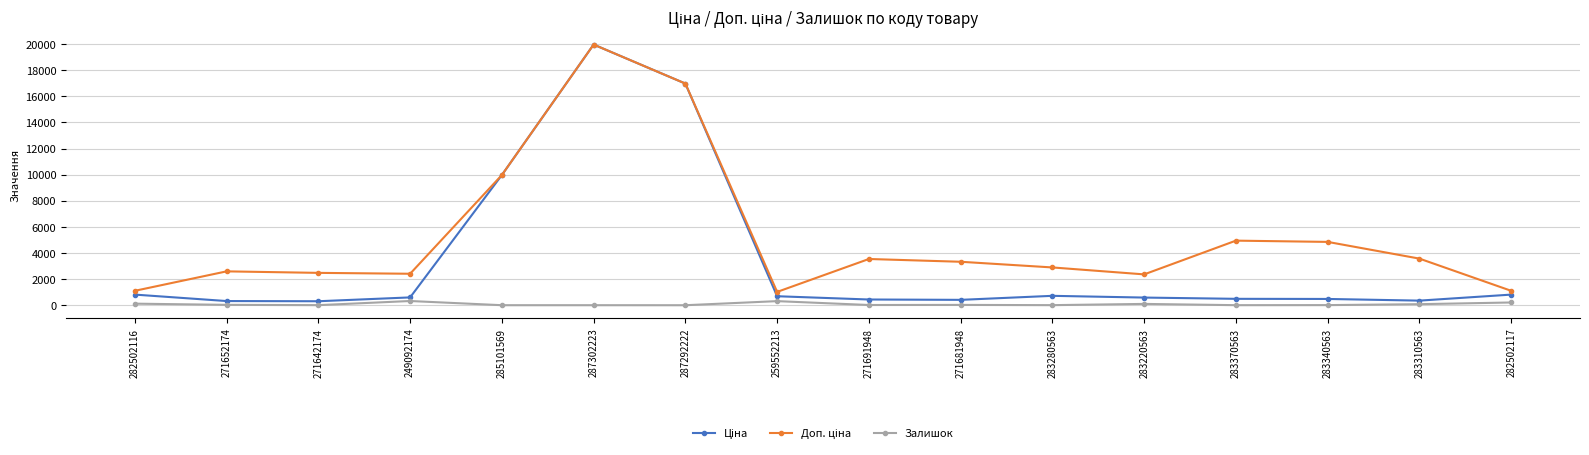

Count the number of data series in this chart.

3